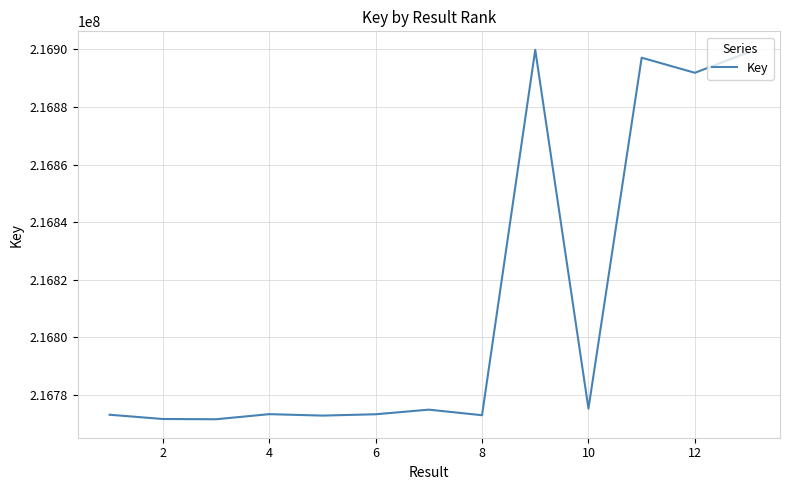

What is the difference between the maximum and minimum values?

128296